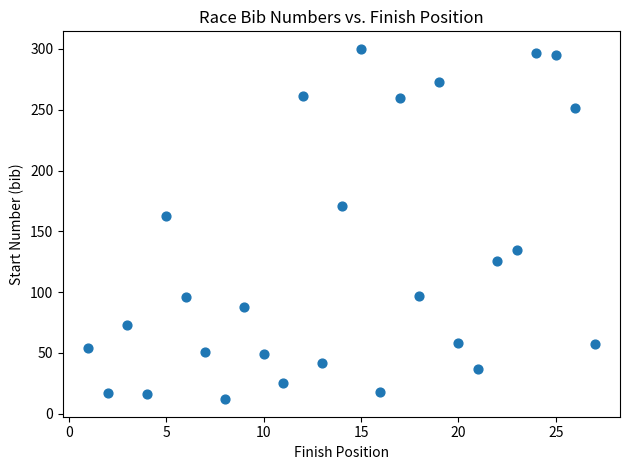

What is the range of X values (max minus min)?

26